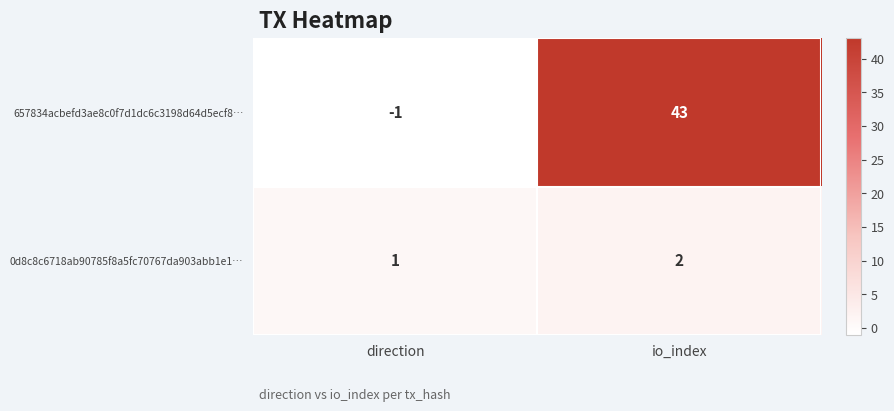

What is the difference between the values at direction and io_index?

1